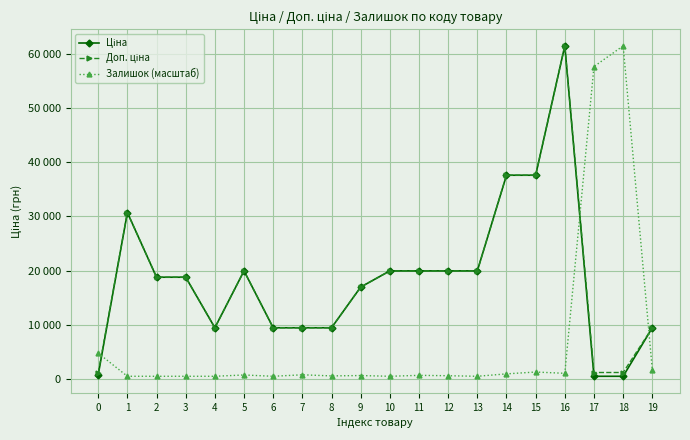

List the series in order of their peak value, highest first.

Ціна, Доп. ціна, Залишок (масштаб)